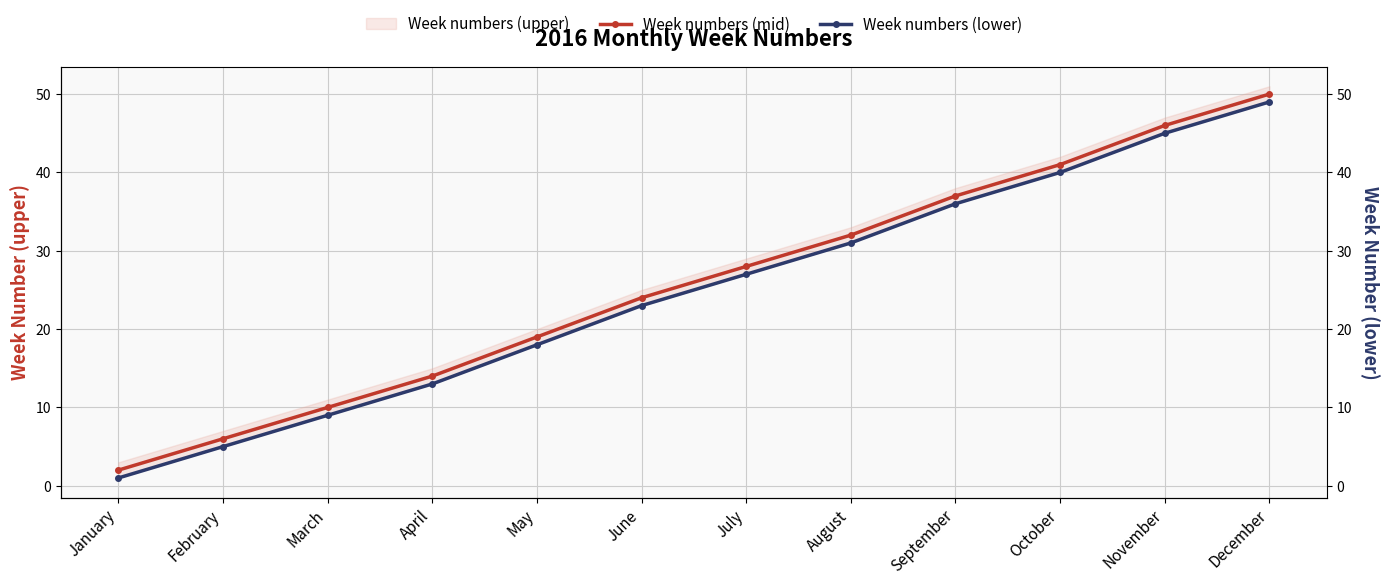

True or false: Week numbers (lower) and Week numbers (mid) cross at least once.

False